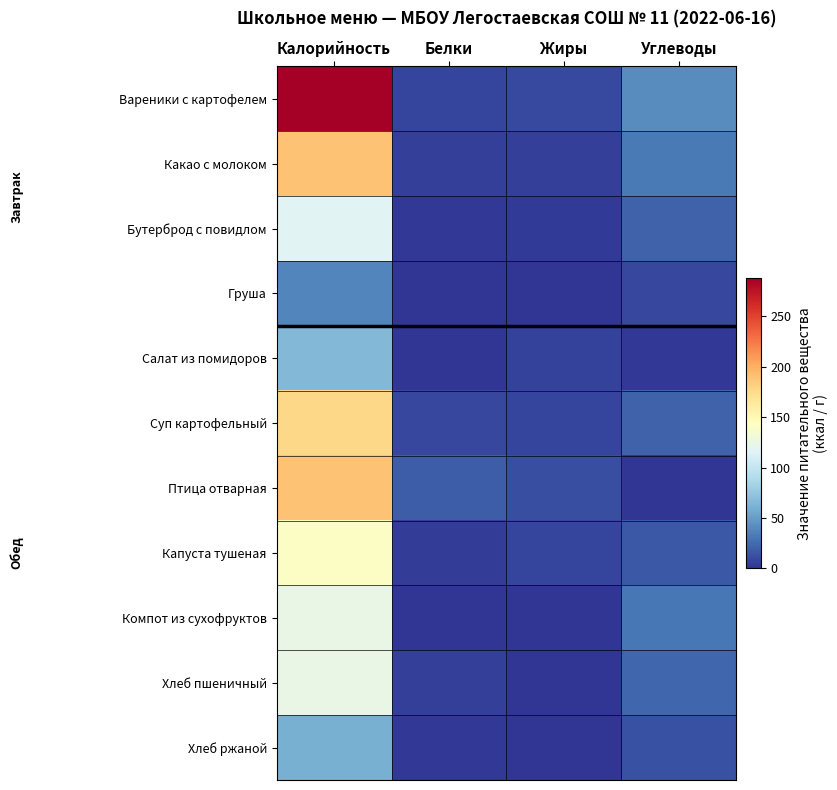

Rank the series at Углеводы from lowest to highest value.

Птица отварная, Салат из помидоров, Груша, Хлеб ржаной, Капуста тушеная, Бутерброд с повидлом, Суп картофельный, Хлеб пшеничный, Компот из сухофруктов, Какао с молоком, Вареники с картофелем